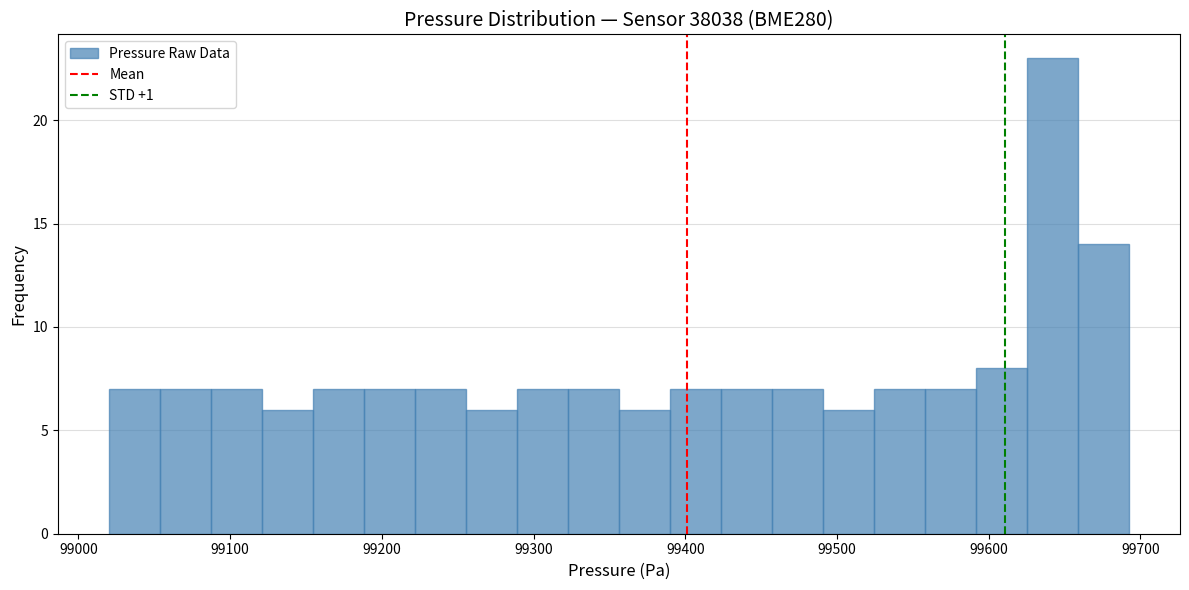

Read against the x-axis, roughly where is the centre of the tallest bar?

99640